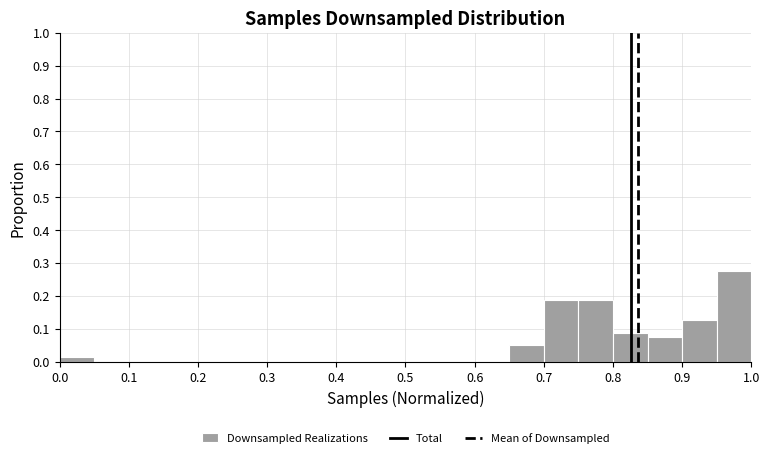

Which range on the x-axis has the tallest bar?

0.95 to 1.00